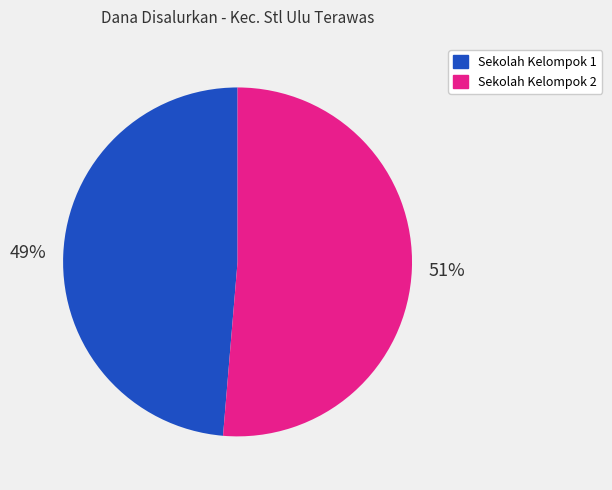

Is there any slice that represents more than half of the pie?

Yes